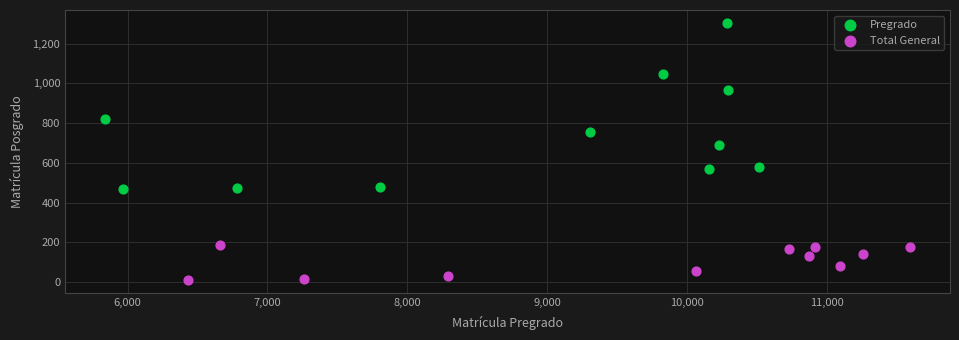

What are all the series names shown in the legend?

Pregrado, Total General